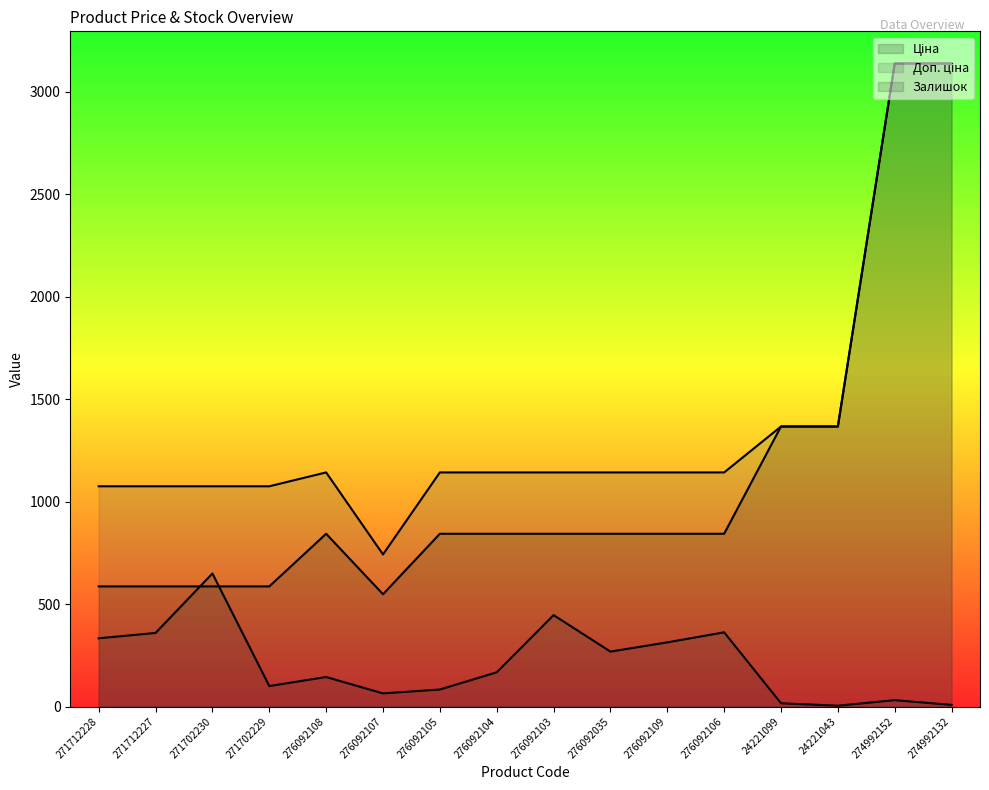

True or false: Залишок has a value of 671.8 at 276092103.

False